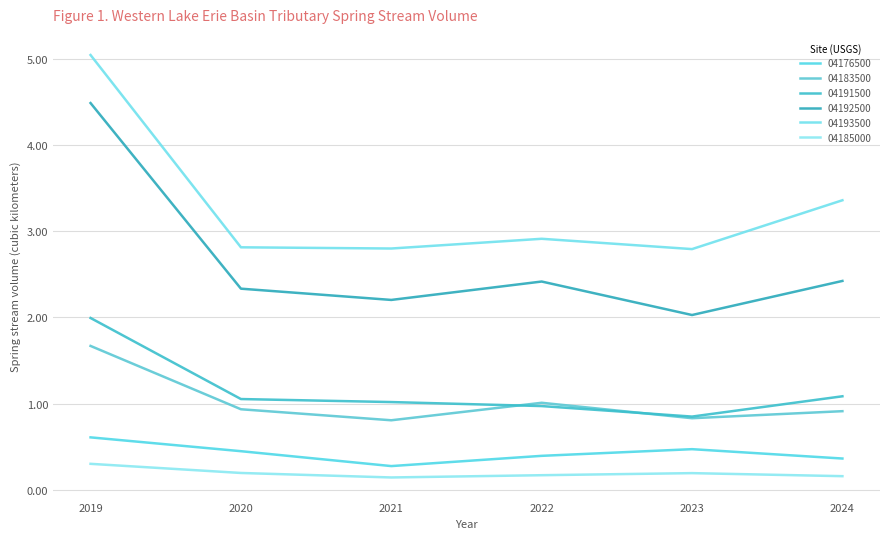

What is the total value across all series at 2021?

7.2